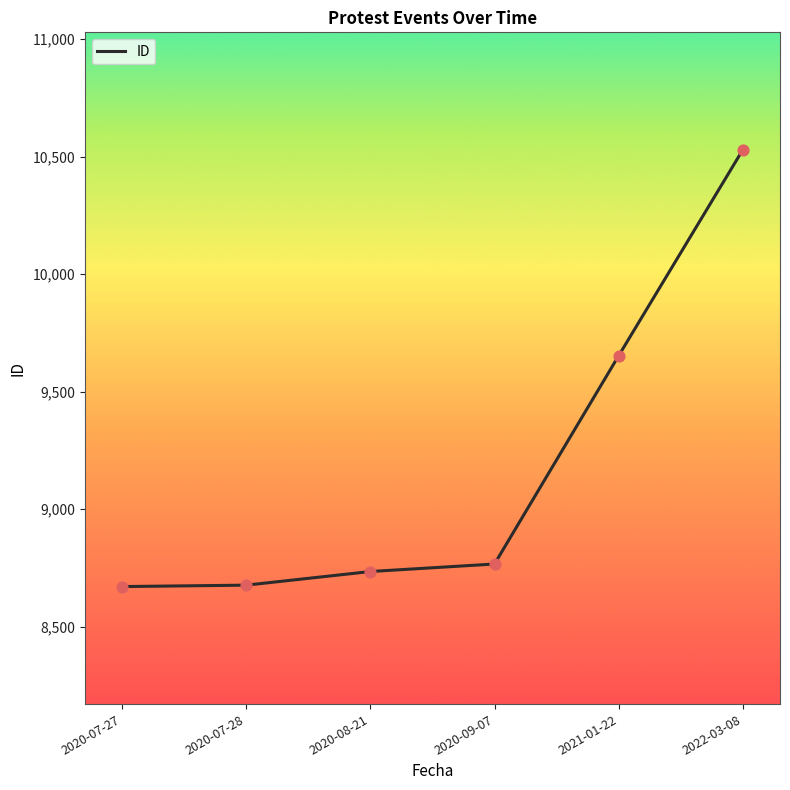

Between 2020-07-28 and 2021-01-22, which is larger?

2021-01-22